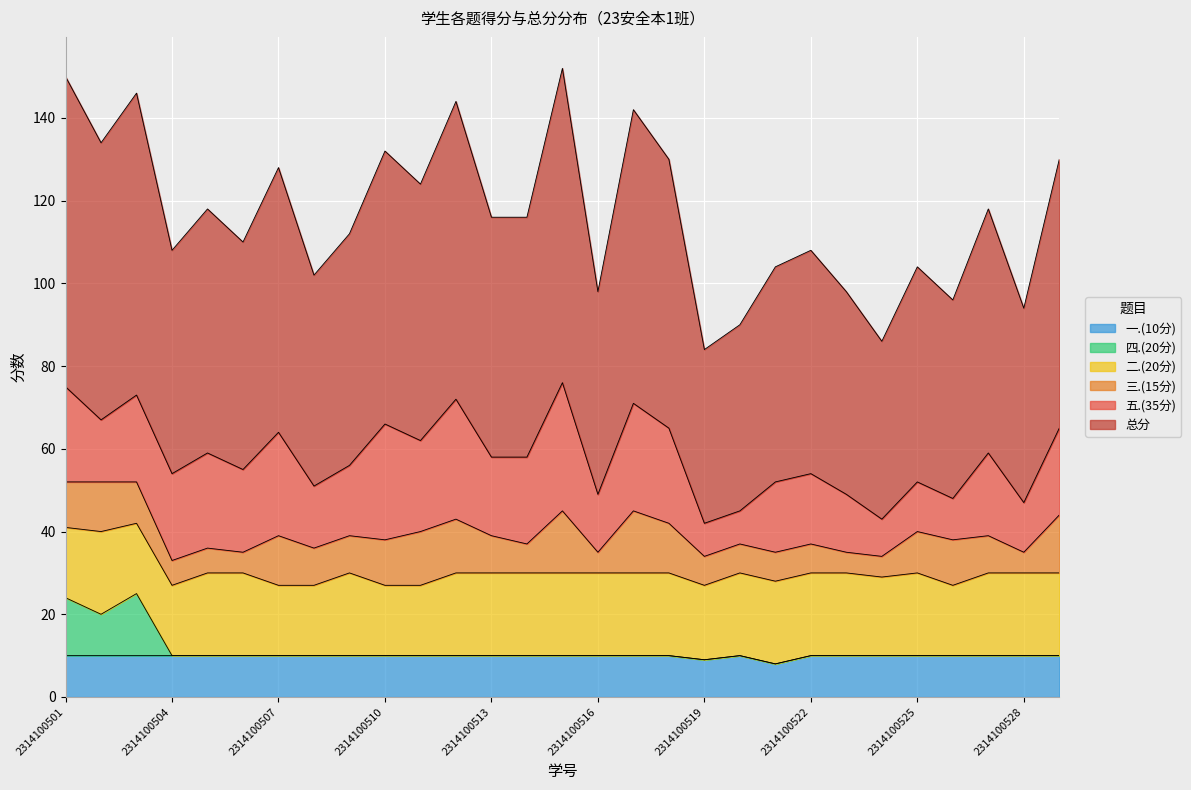

What is the average value of the 一.(10分) series?

10